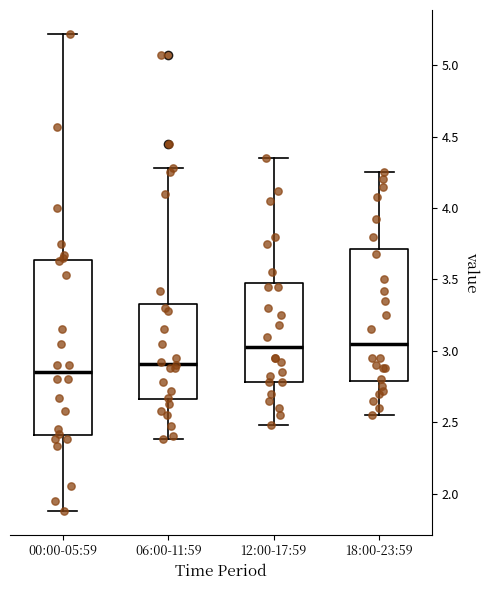

Reading left to right, read every box against the y-axis: the position of its median line, the range the box covers, and the ends of its whiskers. The values are not printed on the chart, so give them approximately, as read against the axis.

00:00-05:59: median 2.85, box 2.40 to 3.65, whiskers 1.90 to 5.20
06:00-11:59: median 2.90, box 2.65 to 3.35, whiskers 2.40 to 4.30
12:00-17:59: median 3.05, box 2.80 to 3.50, whiskers 2.50 to 4.35
18:00-23:59: median 3.05, box 2.80 to 3.70, whiskers 2.55 to 4.25